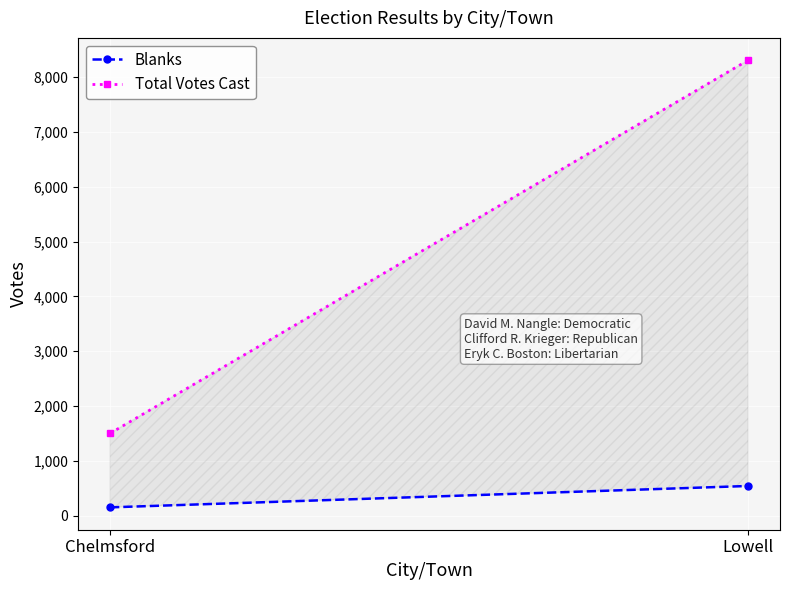

Is the value of Total Votes Cast at Lowell greater than the value of Blanks at Lowell?

Yes